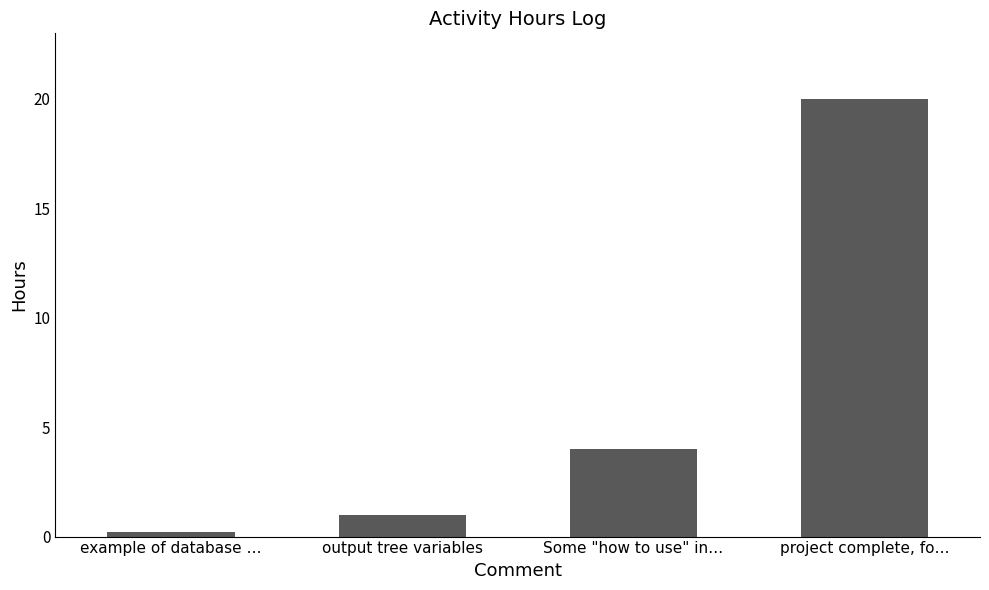

Reading right to left, extract all data points from this chart.

20.0	4.0	1.0	0.2